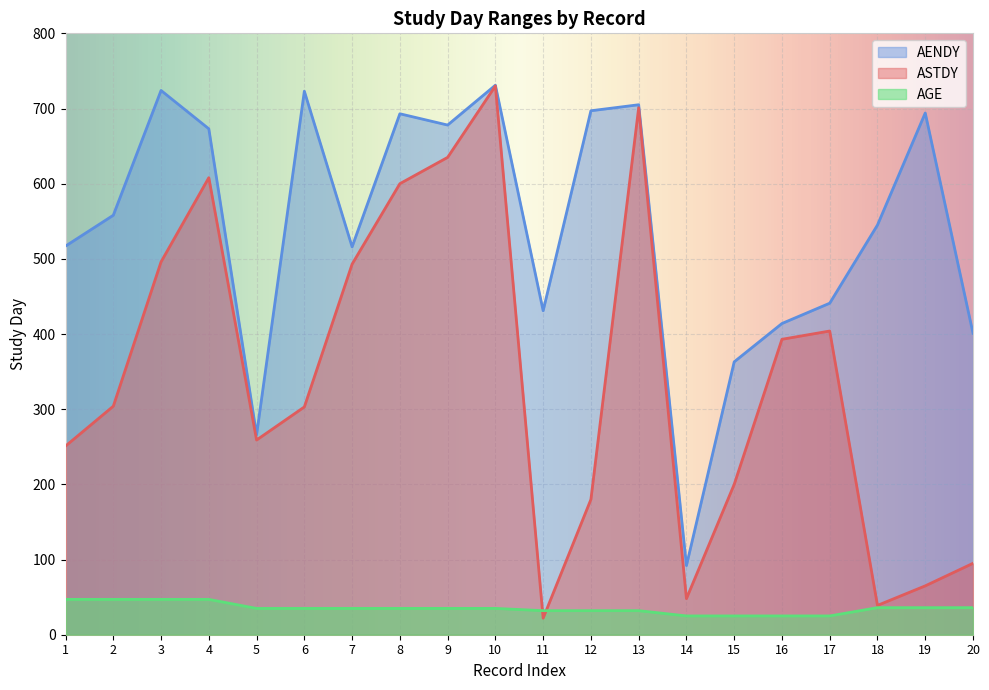

Reading left to right, list all the values displayed in this chart.

ASTDY: 251	304	496	608	259	303	493	600	635	730	22	180	701	48	200	393	404	39	65	95
AENDY: 517	558	724	673	266	723	516	693	678	731	431	697	705	92	363	414	441	545	694	401
AGE: 47	47	47	47	35	35	35	35	35	35	32	32	32	25	25	25	25	36	36	36